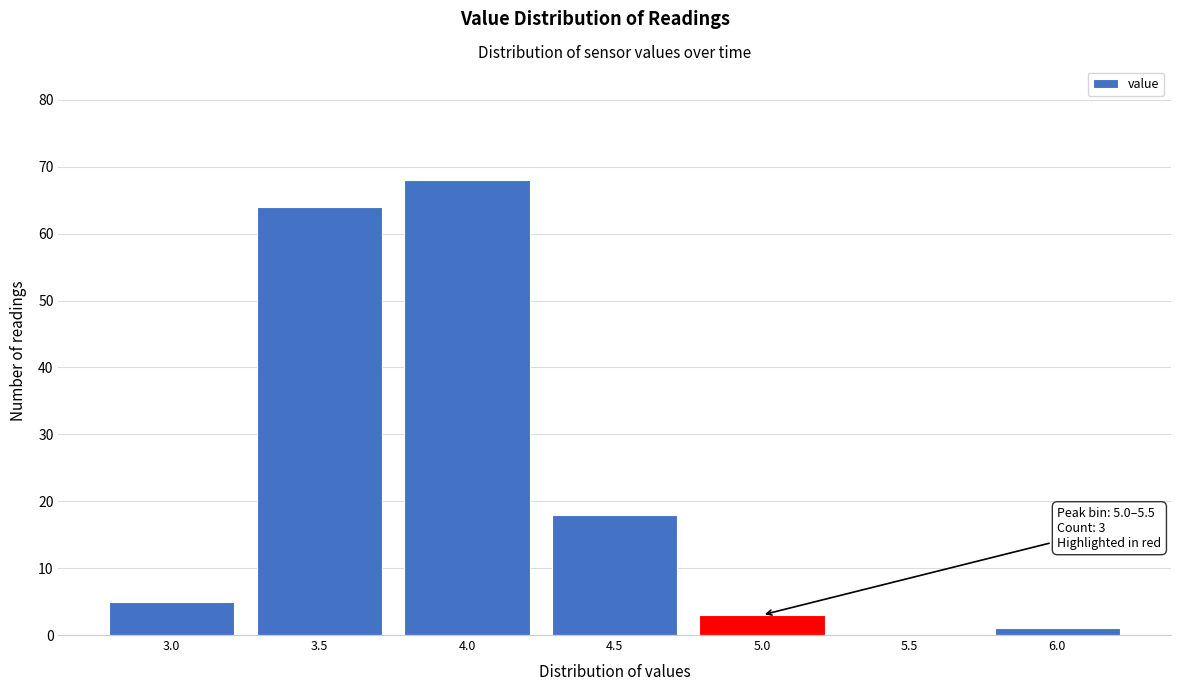

Reading left to right, transcribe all the data shown in this chart.

3.0=5	3.5=64	4.0=68	4.5=18	5.0=3	5.5=0	6.0=1